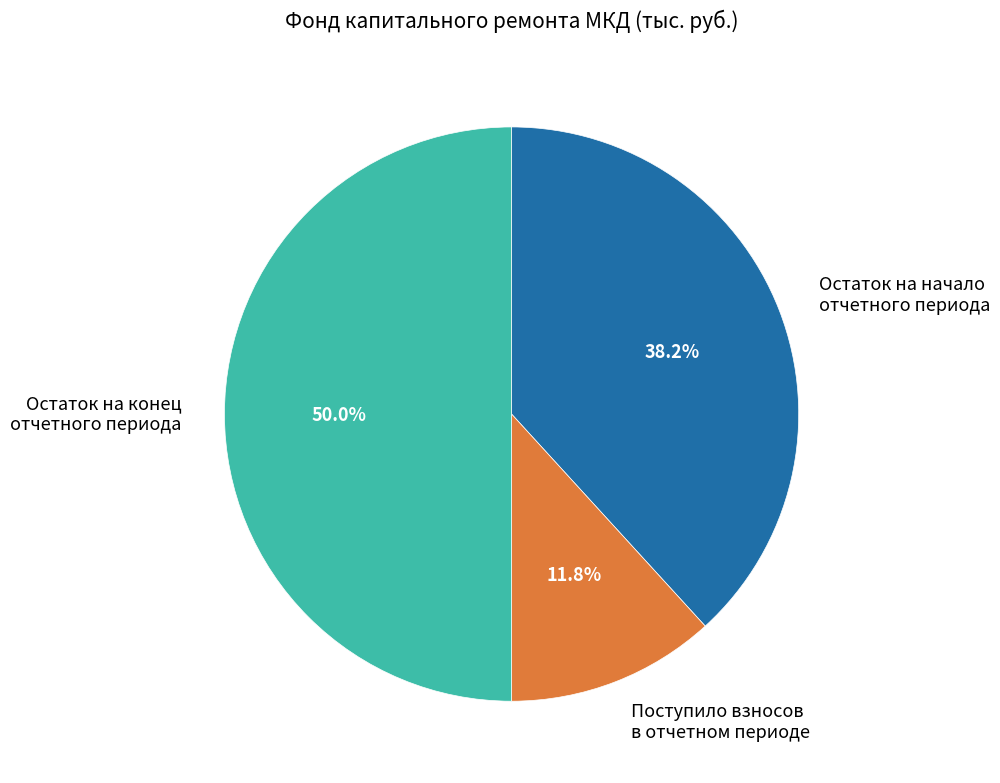

How many slices are in this pie chart?

3